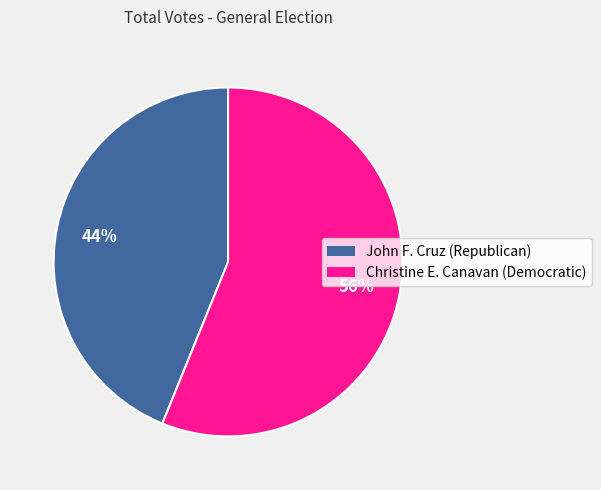

Rank the categories by value from highest to lowest.

Christine E. Canavan (Democratic), John F. Cruz (Republican)